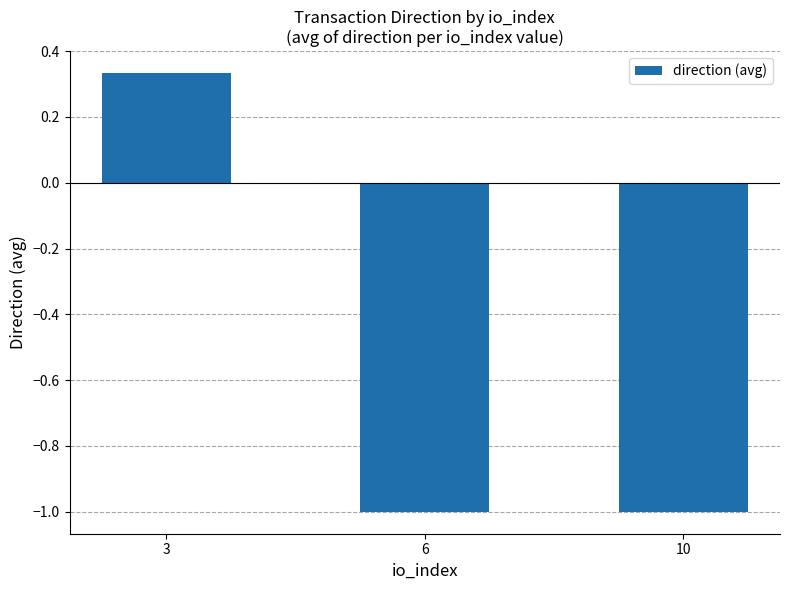

Which has a higher value, 10 or 3?

3